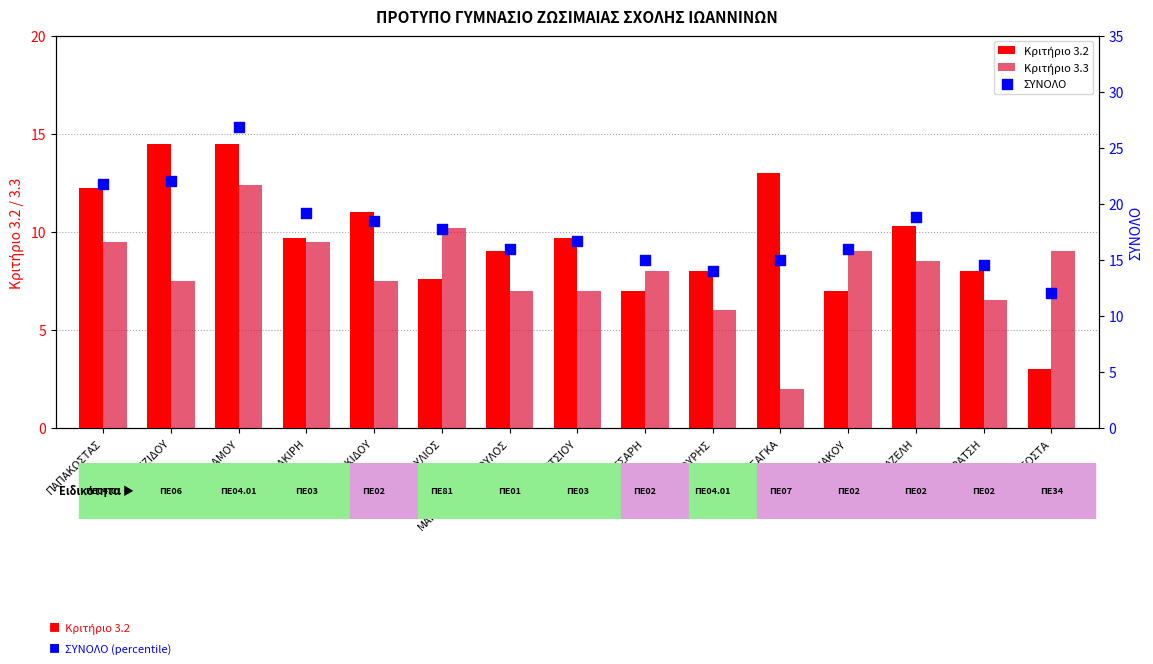

Which series has the largest total across all categories?

ΣΥΝΟΛΟ